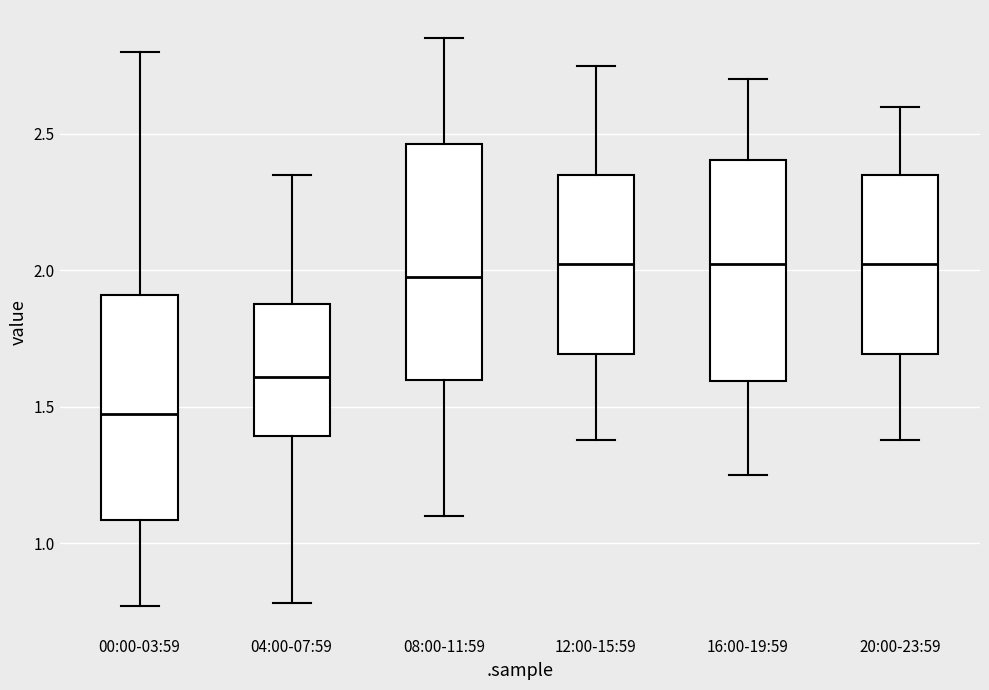

Reading left to right, read every box against the y-axis: the position of its median line, the range the box covers, and the ends of its whiskers. The values are not printed on the chart, so give them approximately, as read against the axis.

00:00-03:59: median 1.50, box 1.10 to 1.90, whiskers 0.75 to 2.80
04:00-07:59: median 1.60, box 1.40 to 1.90, whiskers 0.80 to 2.35
08:00-11:59: median 2.00, box 1.60 to 2.45, whiskers 1.10 to 2.85
12:00-15:59: median 2.05, box 1.70 to 2.35, whiskers 1.40 to 2.75
16:00-19:59: median 2.05, box 1.60 to 2.40, whiskers 1.25 to 2.70
20:00-23:59: median 2.05, box 1.70 to 2.35, whiskers 1.40 to 2.60